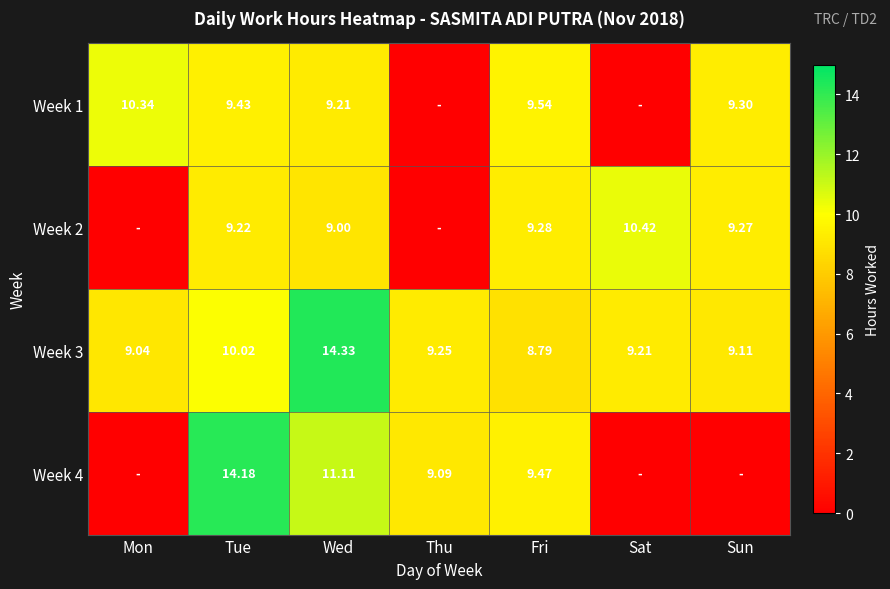

At which label does Week 3 reach its peak?

Wed